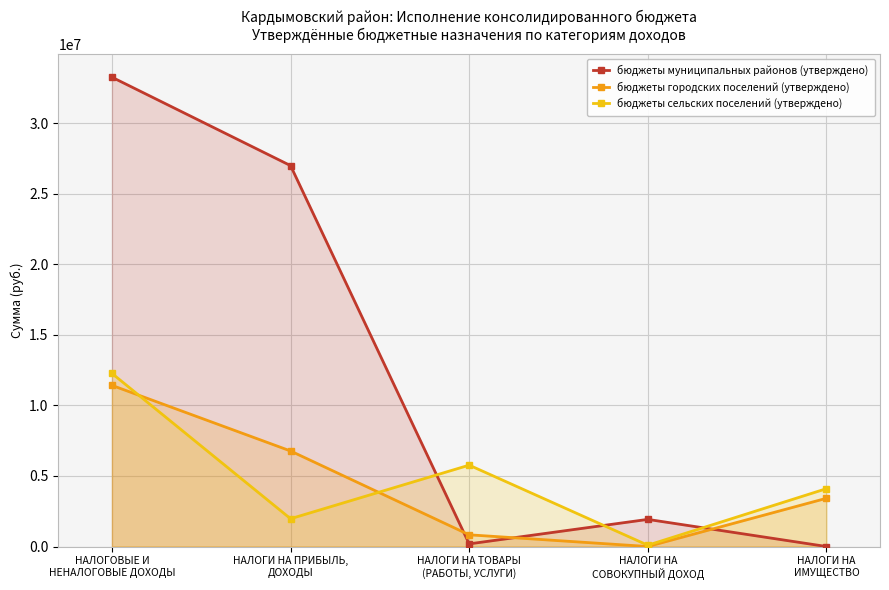

What is the sum of the бюджеты муниципальных районов (утверждено) values at НАЛОГИ НА
СОВОКУПНЫЙ ДОХОД and НАЛОГИ НА
ИМУЩЕСТВО?

1921000